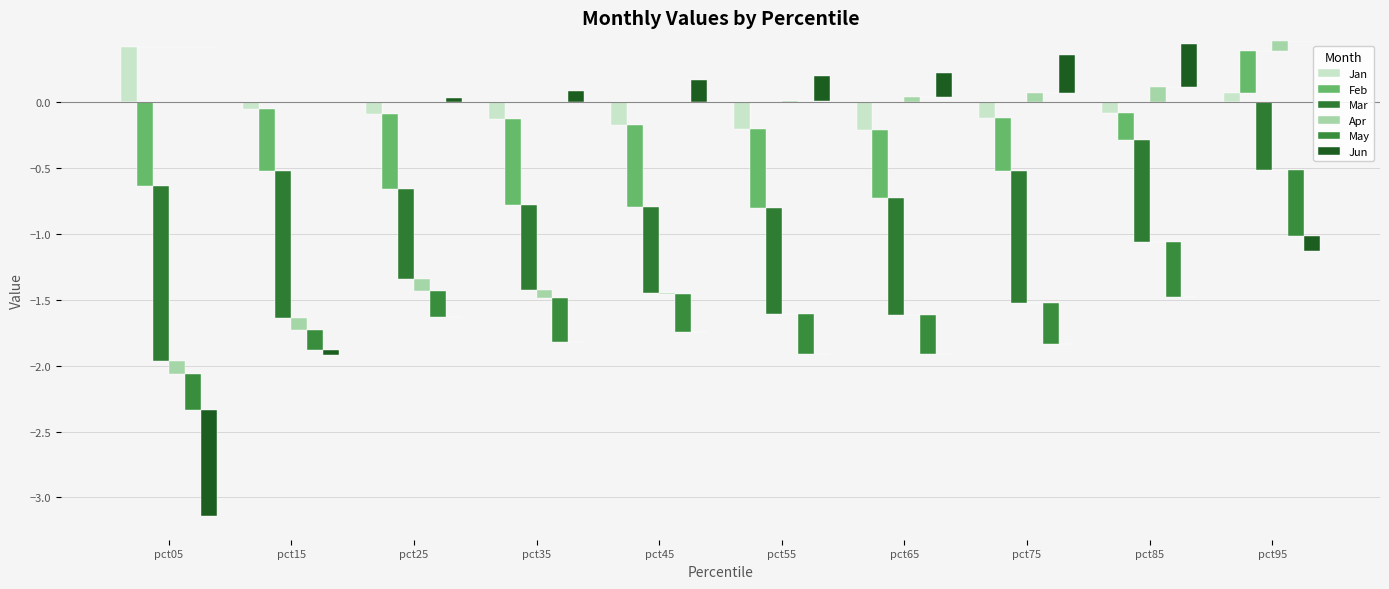

How many values in the Jun series exceed 0?

7